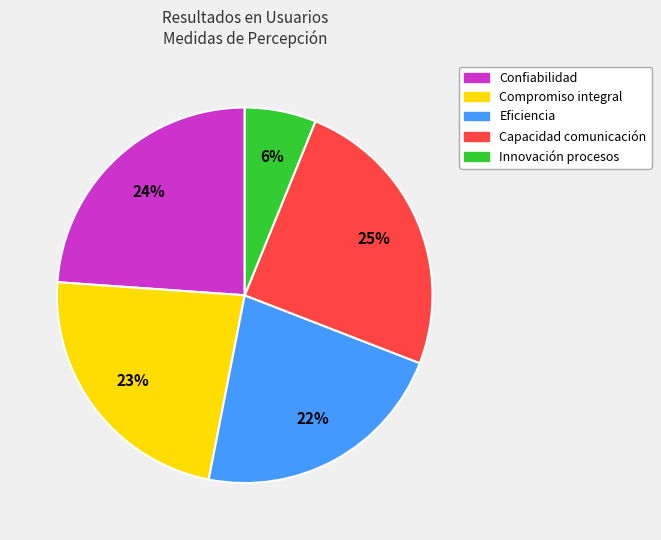

Approximately how many times larger is the value at Innovación procesos compared to Eficiencia?

0.3